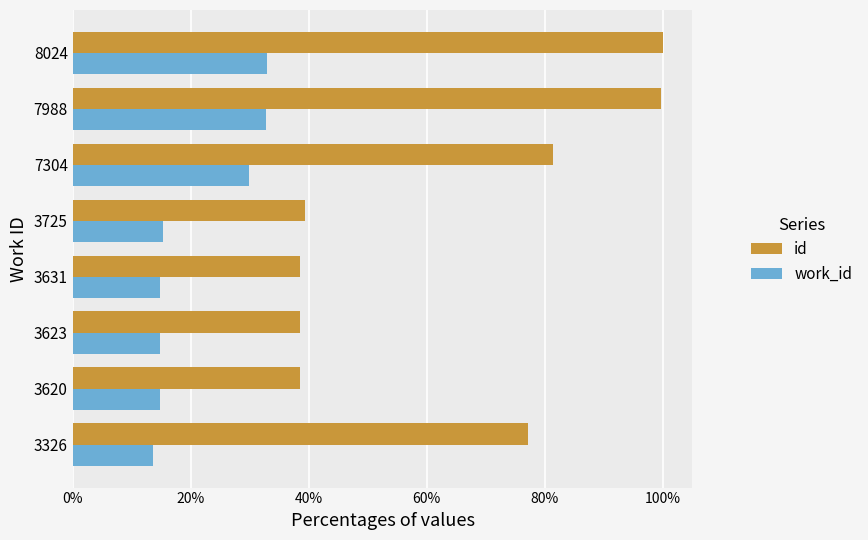

What is the difference between the maximum and second lowest values in the work_id series?

18.0